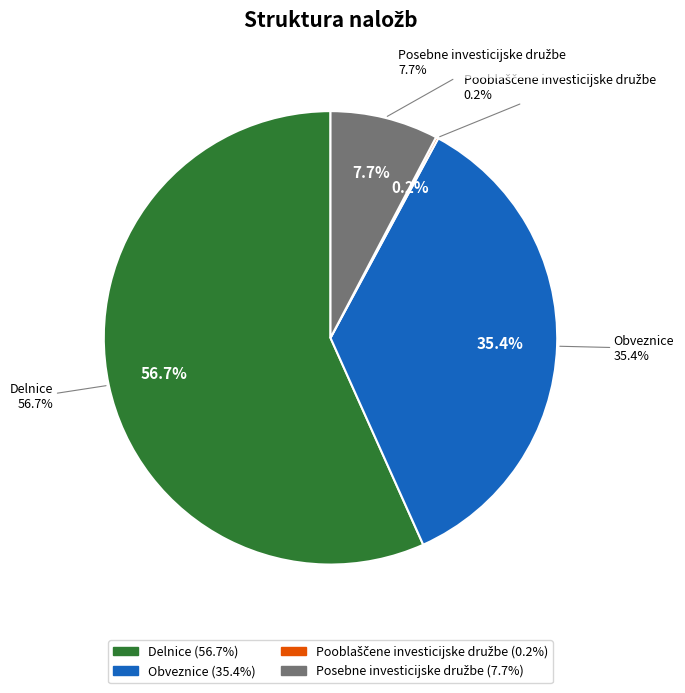

To the nearest percent, what is the difference between the largest and smallest slice percentages?

57%